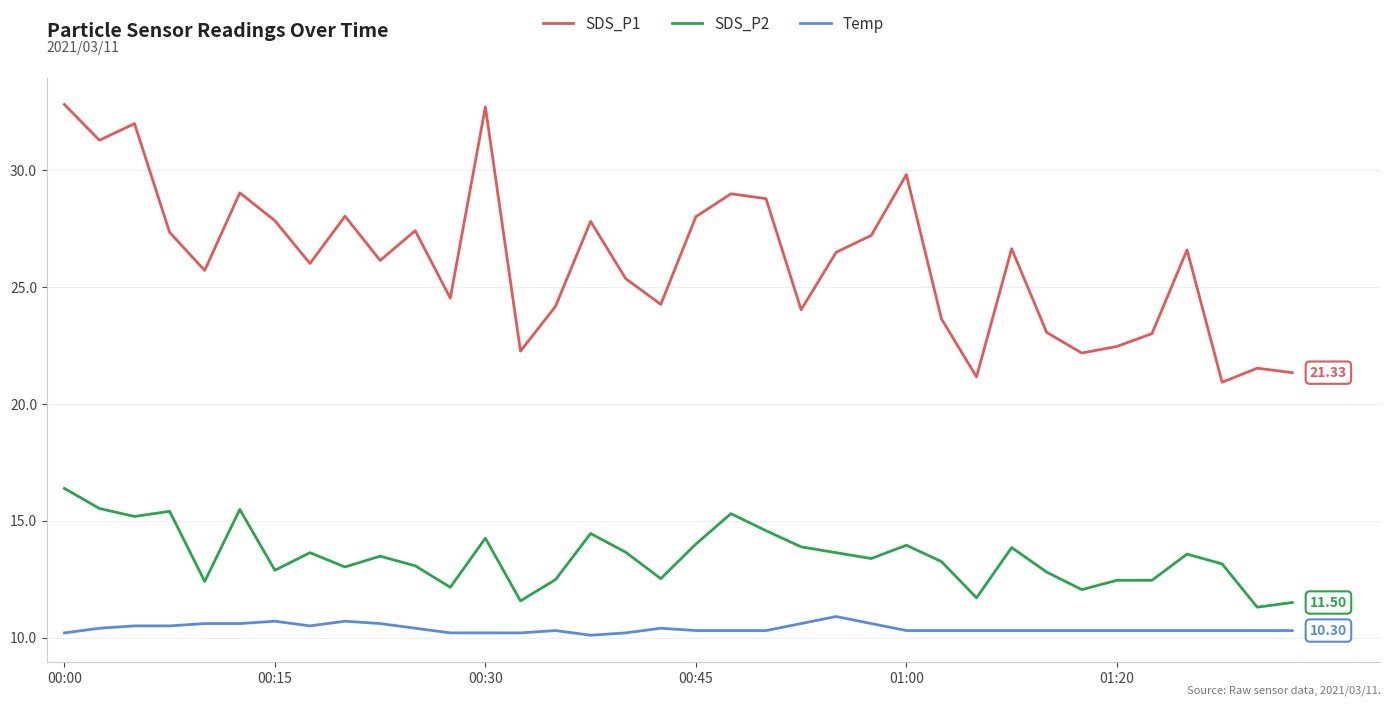

Which series has the largest total across all categories?

SDS_P1